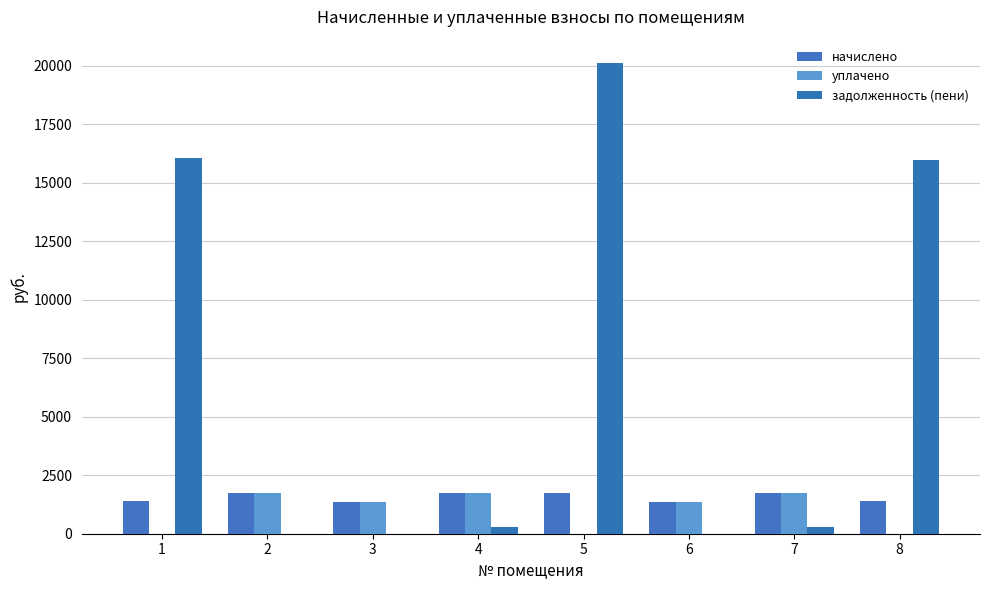

How many series are shown in this chart?

3